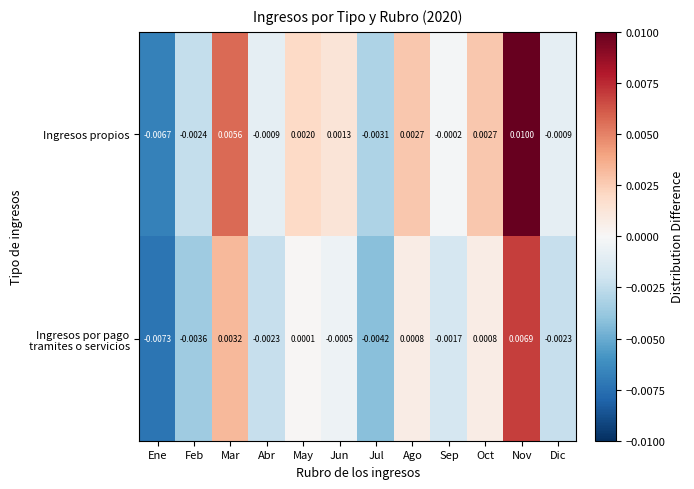

Which series has the largest total across all categories?

Ingresos propios